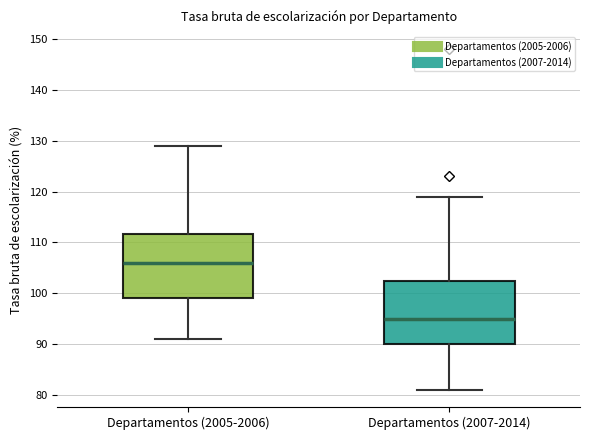

Where is the upper edge of the box for Departamentos (2007-2014) on the y-axis? The values are not printed on the chart, so give them approximately, as read against the axis.

103